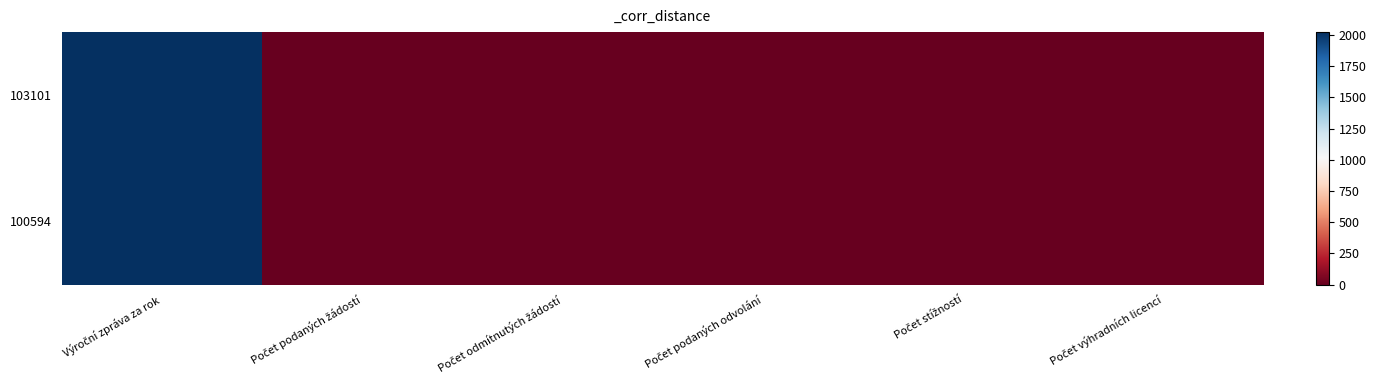

Reading left to right, transcribe all the data shown in this chart.

103101: Výroční zpráva za rok=2024	Počet podaných žádostí=0	Počet odmítnutých žádostí=0	Počet podaných odvolání=0	Počet stížností=0	Počet výhradních licencí=0
100594: Výroční zpráva za rok=2023	Počet podaných žádostí=0	Počet odmítnutých žádostí=0	Počet podaných odvolání=0	Počet stížností=0	Počet výhradních licencí=0